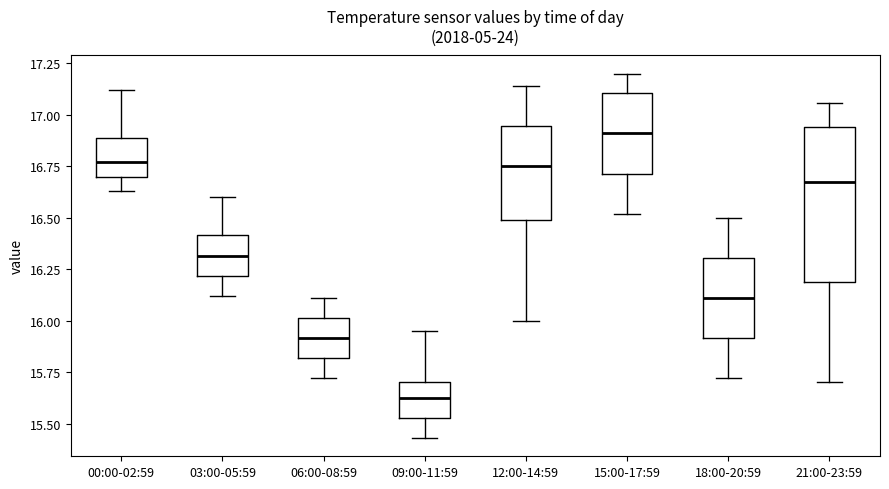

Which box is the tallest, from its lower edge to its upper edge?

21:00-23:59